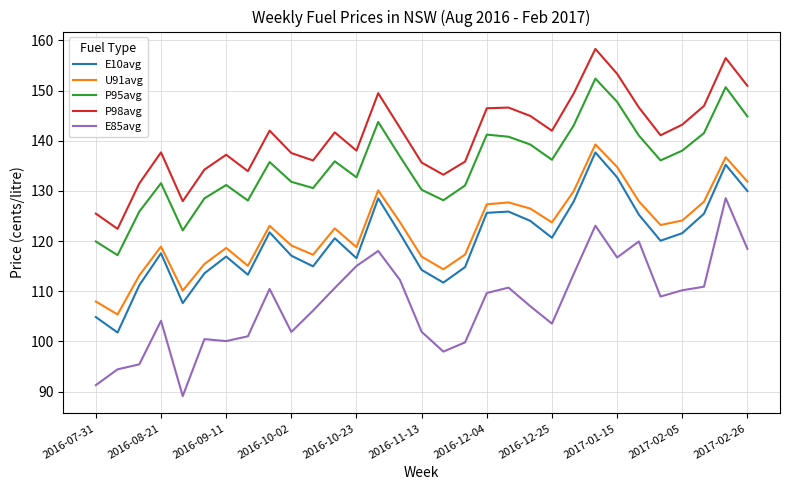

What is the maximum value for U91avg?

139.3